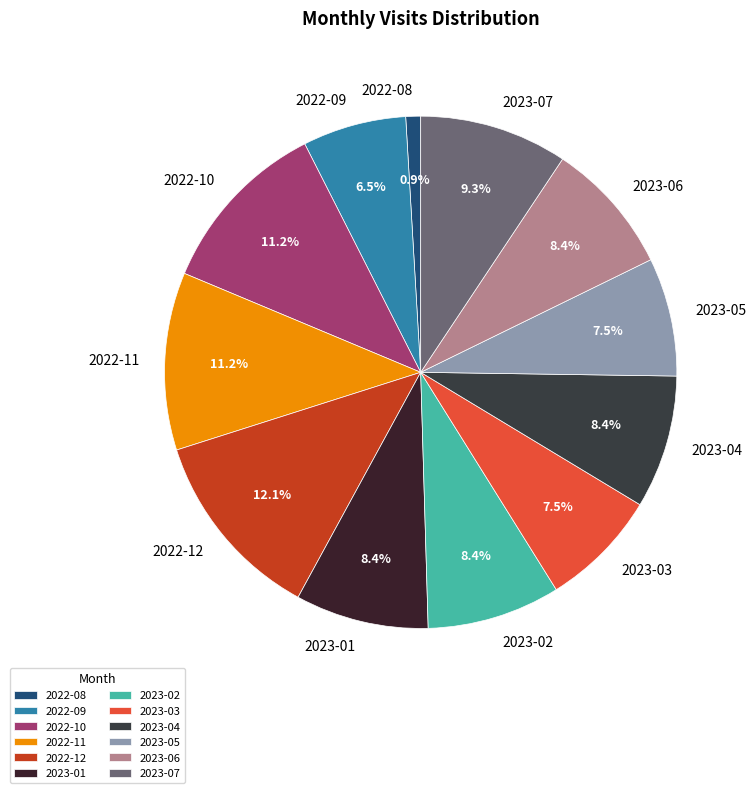

Is there any slice that represents more than half of the pie?

No